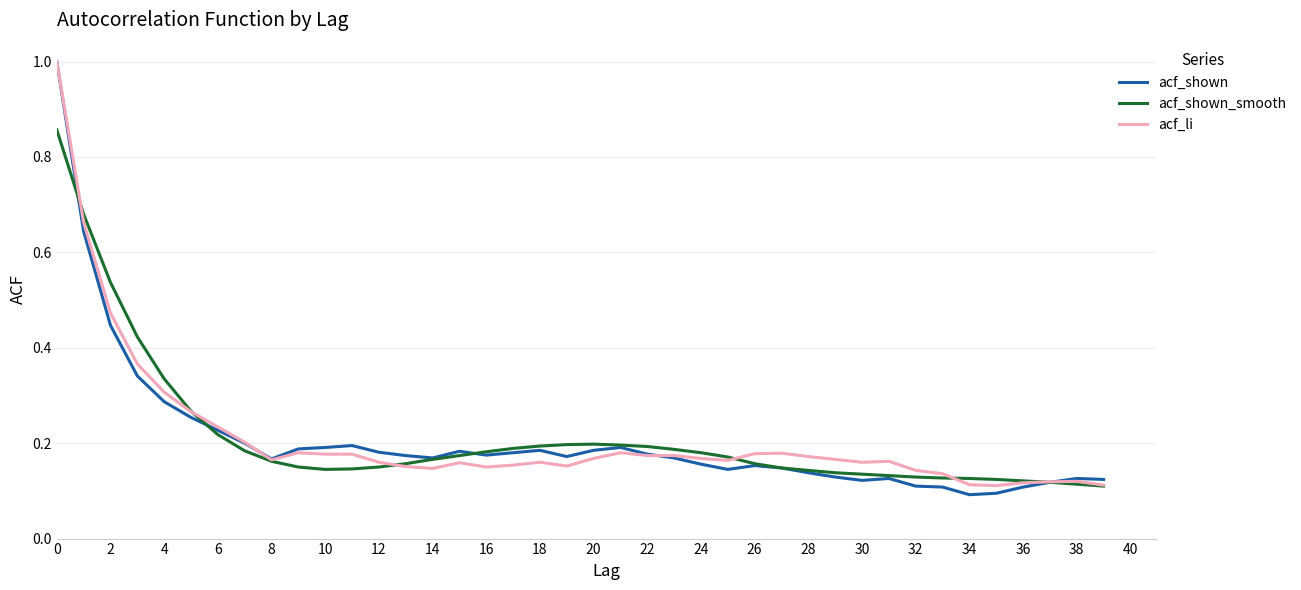

Which series has the widest spread of values?

acf_shown